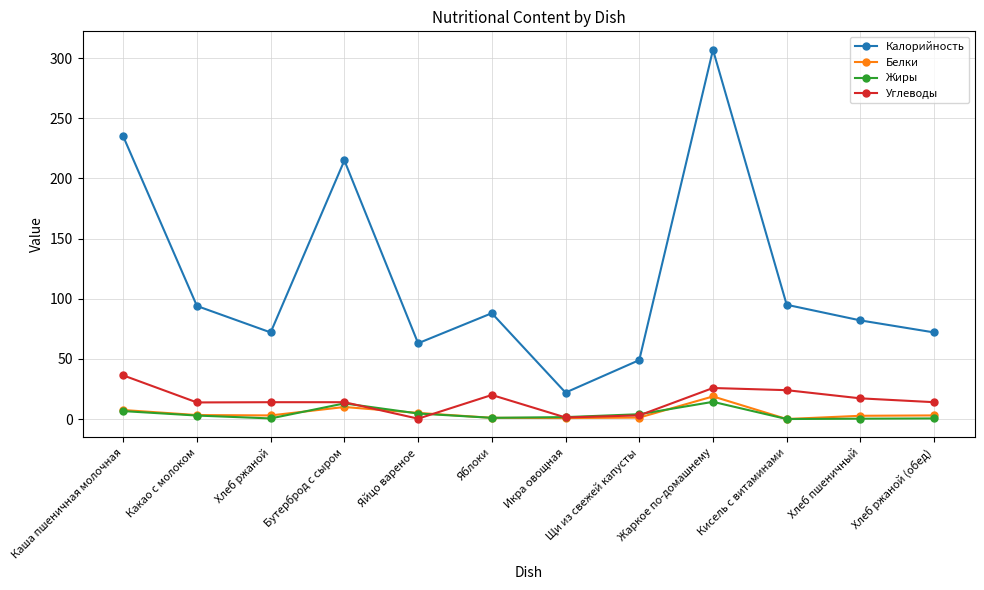

Which series has the largest total across all categories?

Калорийность